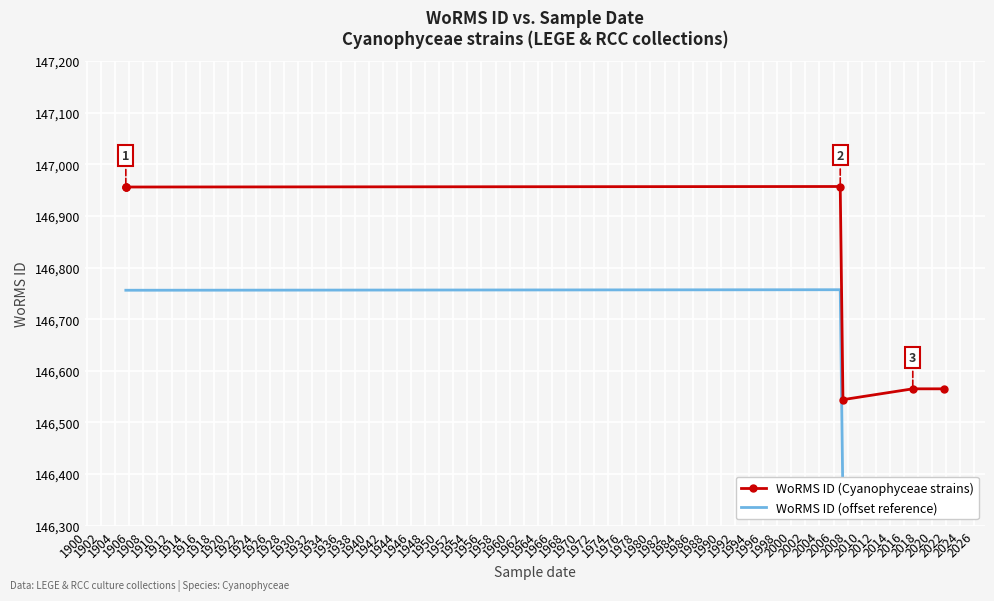

What are all the series names shown in the legend?

WoRMS ID (Cyanophyceae strains), WoRMS ID (offset reference)